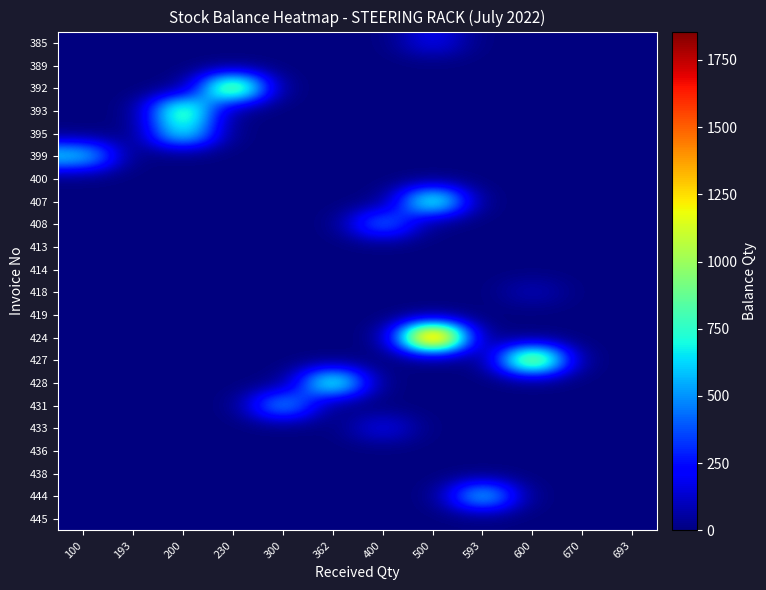

What is the total value across all series at 500?

2955